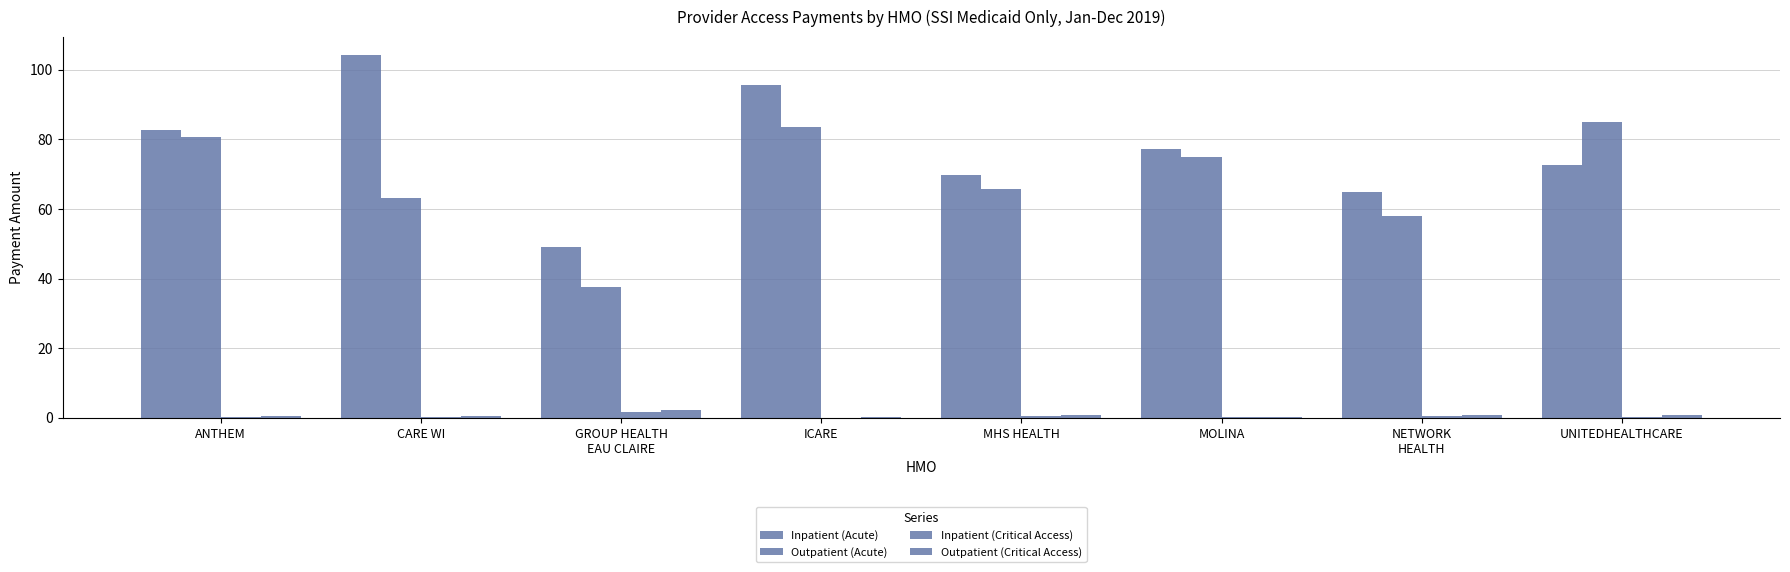

How many data points in Inpatient (Acute) are above 77?

4